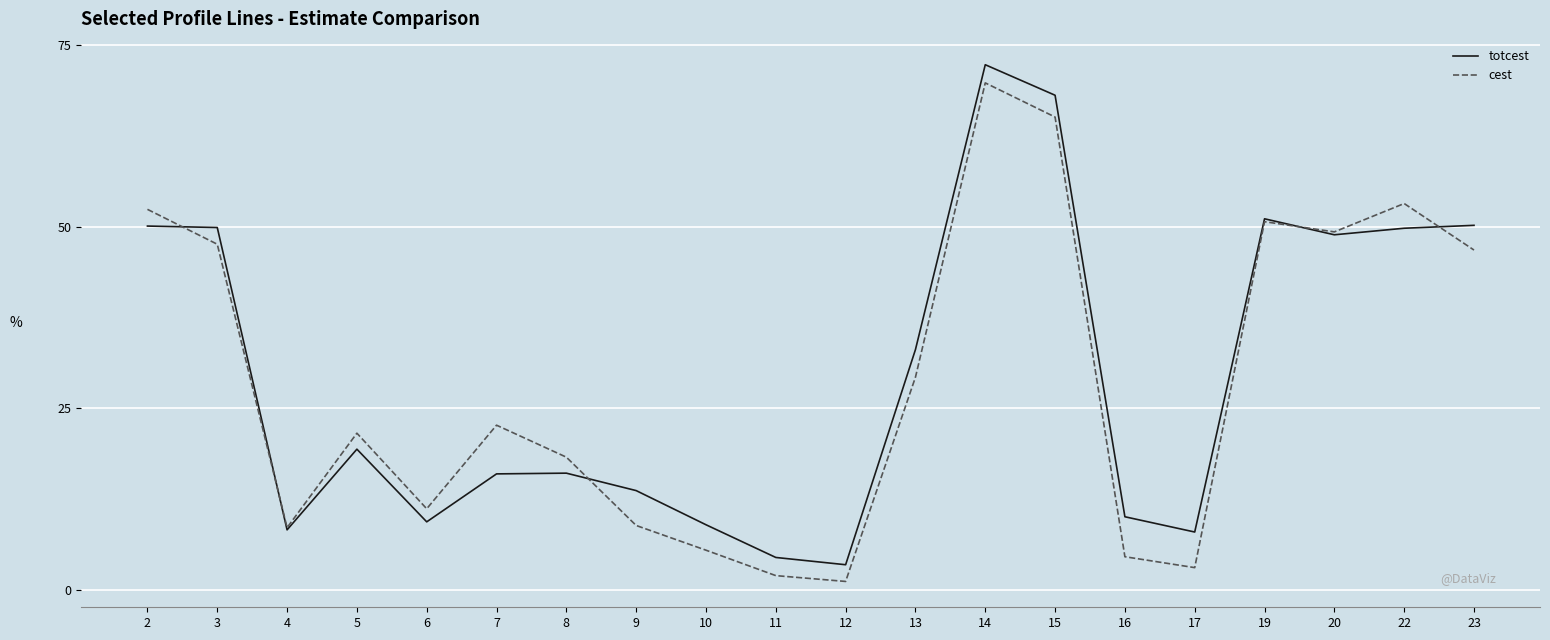

The totcest series shows 99.3 at 15. True or false?

False